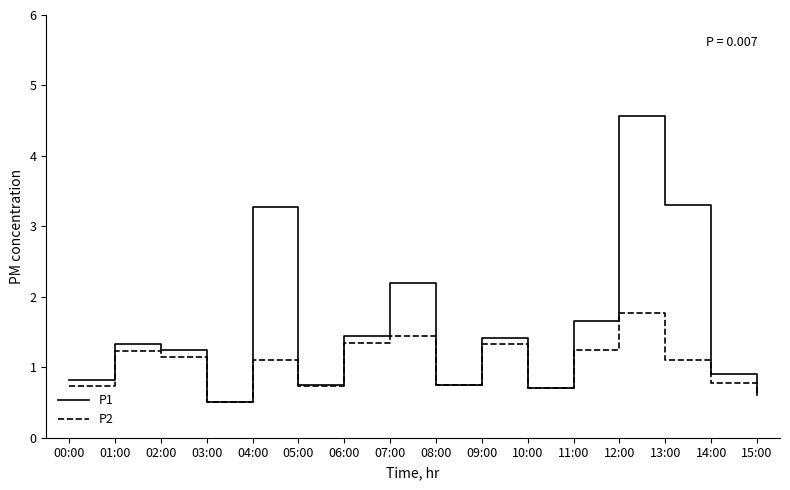

What is the difference between the P1 values at 00:00 and 13:00?

2.5